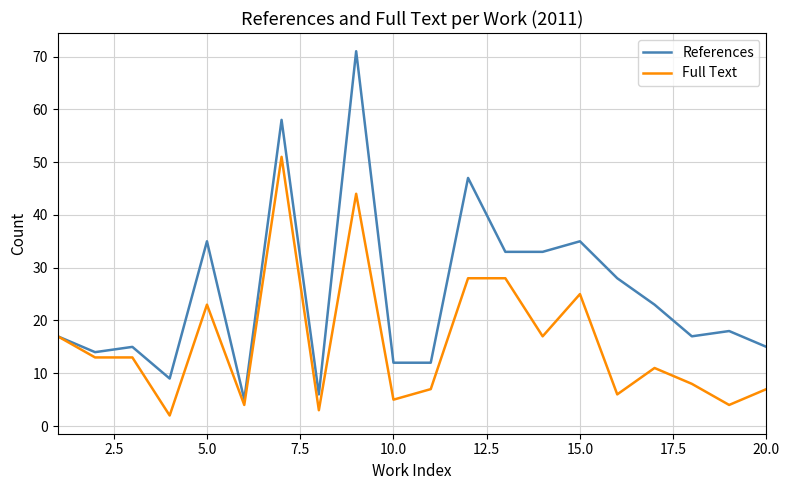

What is the maximum value for References?

71